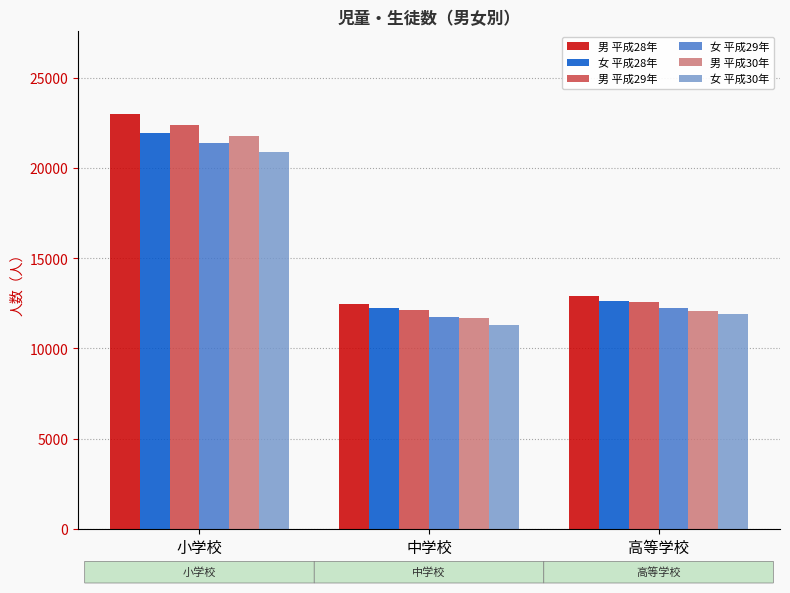

At which category is the sum across all series the highest?

小学校